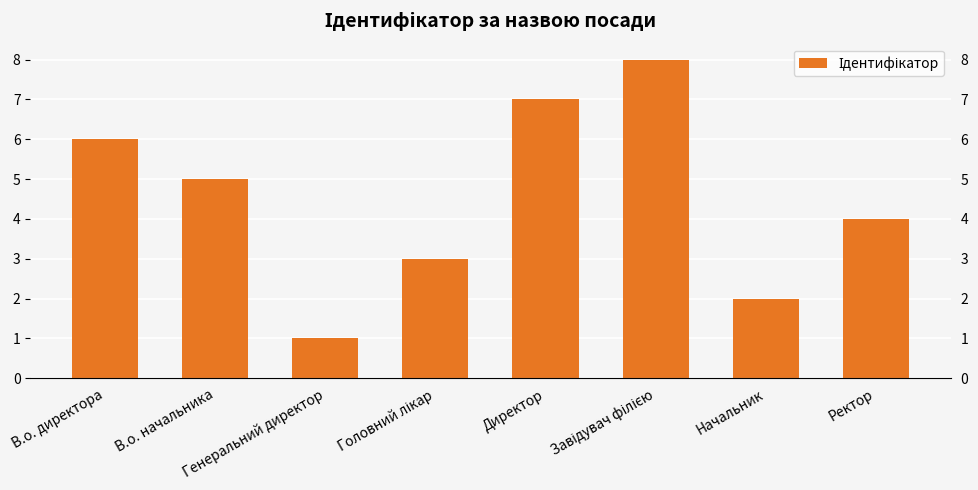

What position from the right is Начальник?

2